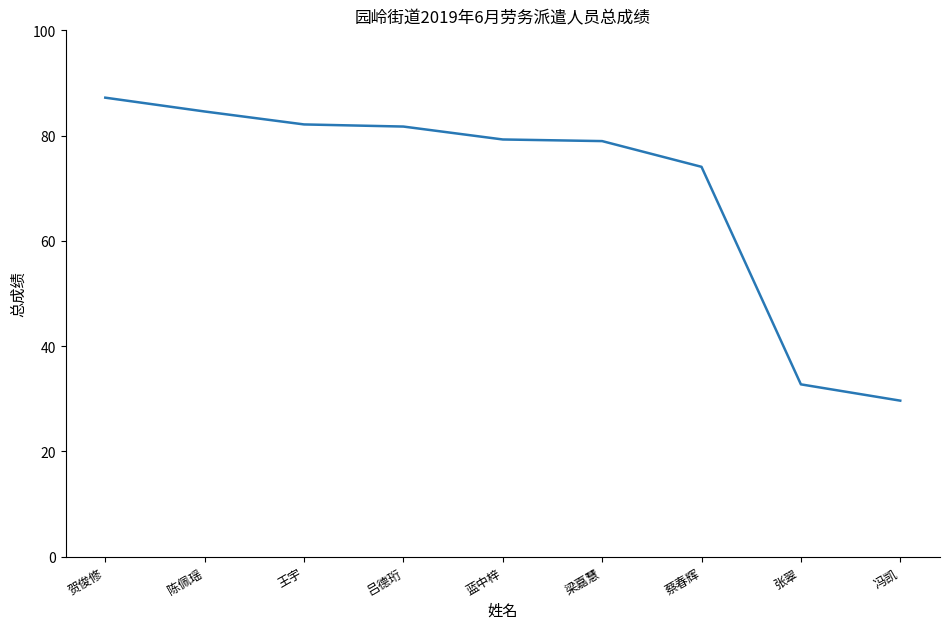

What is the difference between the maximum and minimum values?

57.6